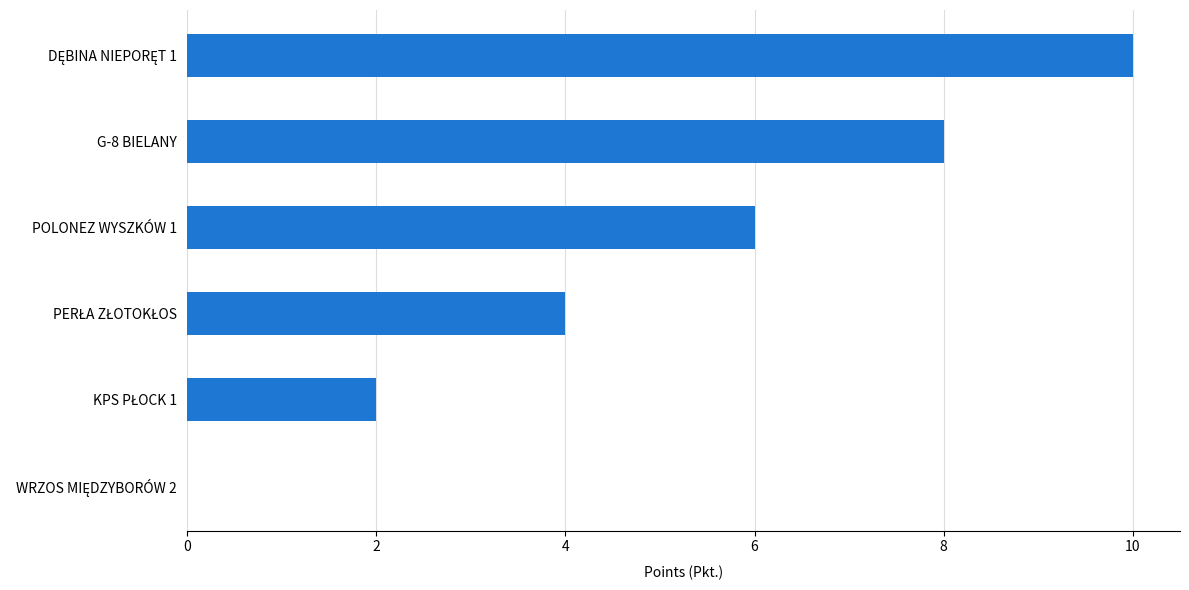

What is the greatest value displayed?

10